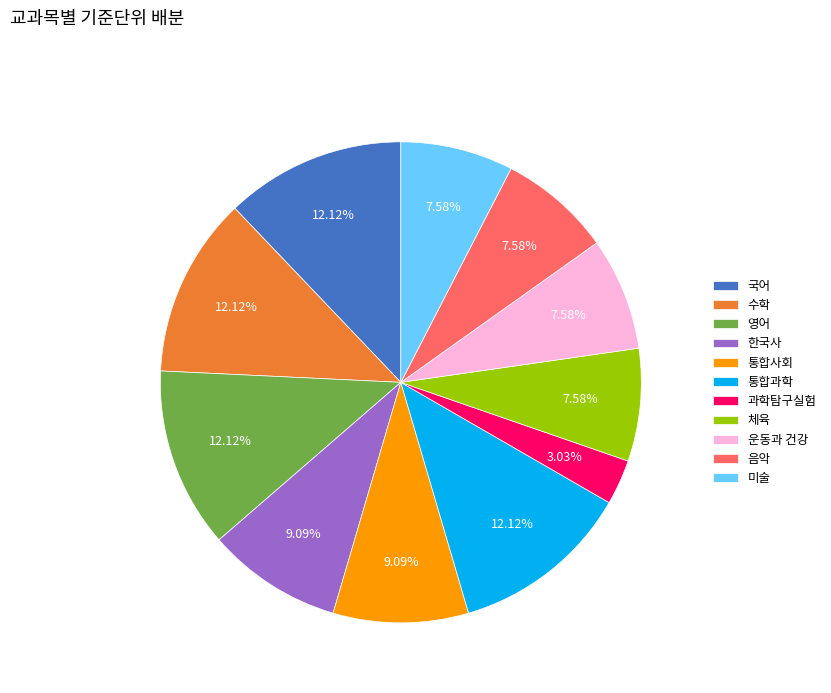

To the nearest percent, what is the difference between the 통합사회 and 운동과 건강 slice percentages?

2%